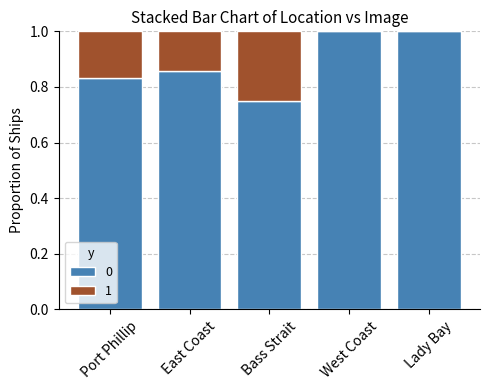

What is the sum of the 0 values at Port Phillip and West Coast?

1.8